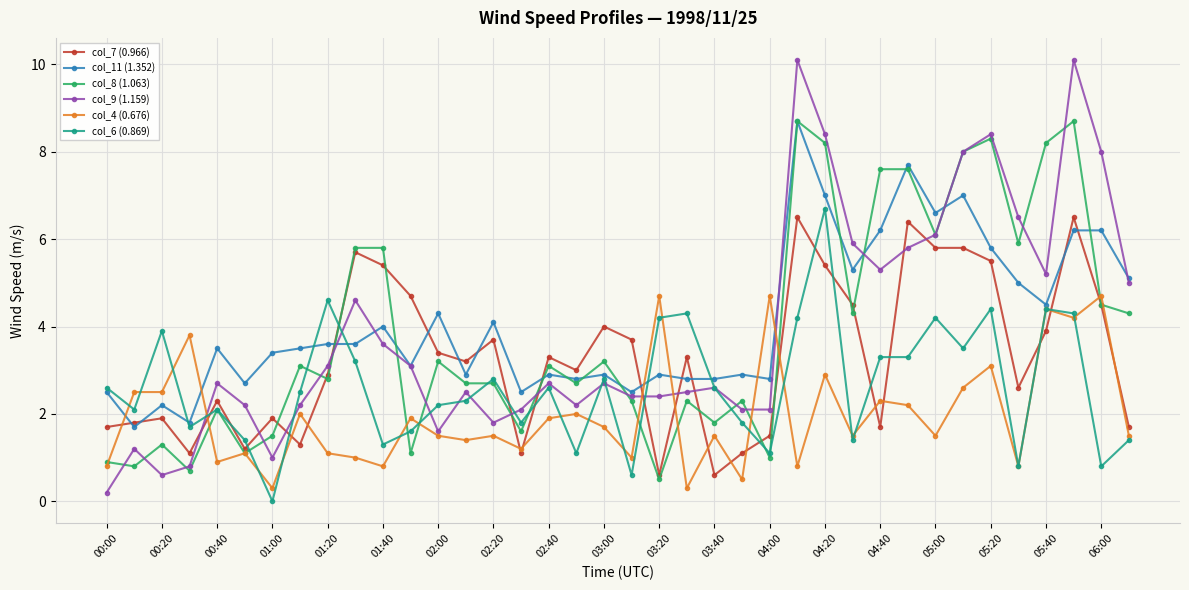

What is the value of the col_4 (0.676) point at the 10th from the left?

1.0